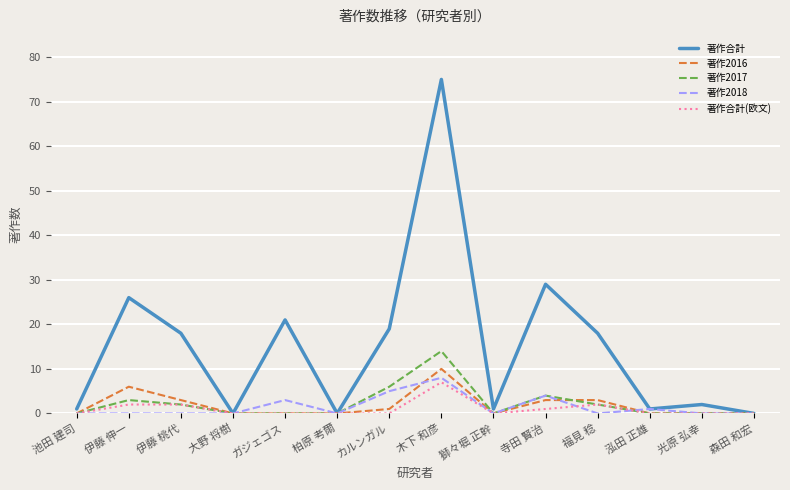

Where is 著作2017 nearest to the value 7?

カルンガル